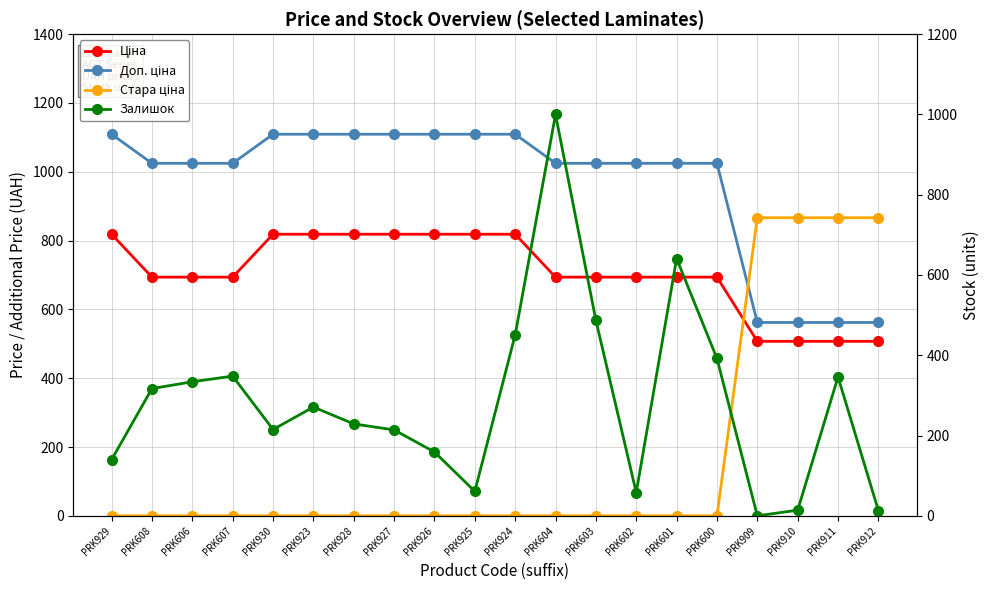

Is it true that Стара ціна equals 0.0 at PRK928?

True